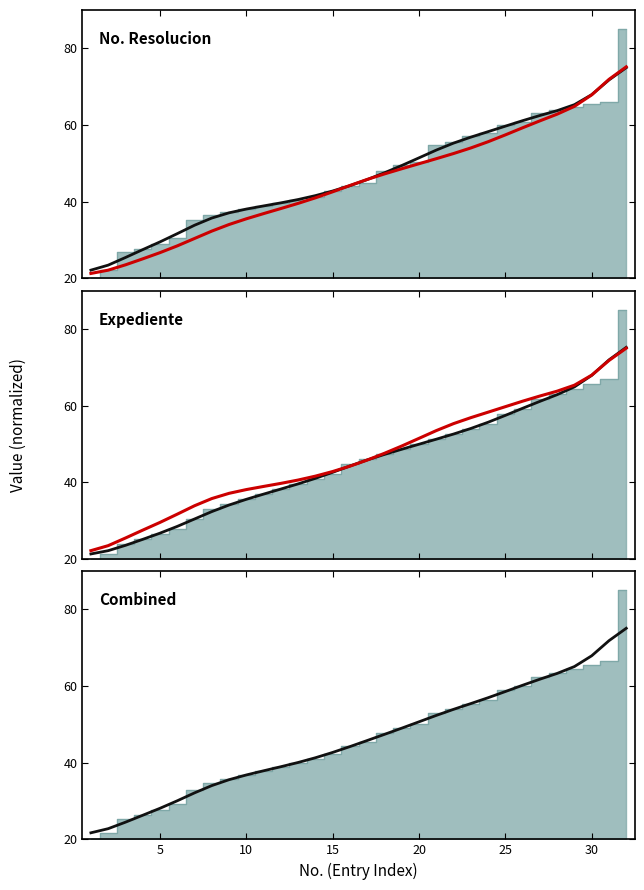

Reading left to right, transcribe all the data shown in this chart.

Smooth No. Resolucion: 22.1	23.4	25.4	27.5	29.5	31.7	33.9	35.7	37.1	38.1	38.9	39.7	40.6	41.6	42.8	44.2	45.8	47.5	49.4	51.4	53.5	55.3	56.8	58.3	59.7	61.1	62.5	63.7	65.3	67.9	71.8	75.0
Red reference: 22.1	23.4	25.4	27.5	29.5	31.7	33.9	35.7	37.1	38.1	38.9	39.7	40.6	41.6	42.8	44.2	45.8	47.5	49.4	51.4	53.5	55.3	56.8	58.3	59.7	61.1	62.5	63.7	65.3	67.9	71.8	75.0
Smooth Expediente: 21.3	22.1	23.5	25.1	26.7	28.5	30.4	32.3	34.0	35.5	36.9	38.2	39.6	41.0	42.6	44.2	45.8	47.2	48.6	49.9	51.2	52.6	54.0	55.6	57.4	59.3	61.1	62.8	64.9	67.9	71.9	75.2
Smooth Combined: 21.7	22.8	24.5	26.3	28.1	30.1	32.1	34.0	35.6	36.8	37.9	39.0	40.1	41.3	42.7	44.2	45.8	47.4	49.0	50.7	52.3	53.9	55.4	56.9	58.6	60.2	61.8	63.3	65.1	67.9	71.8	75.1